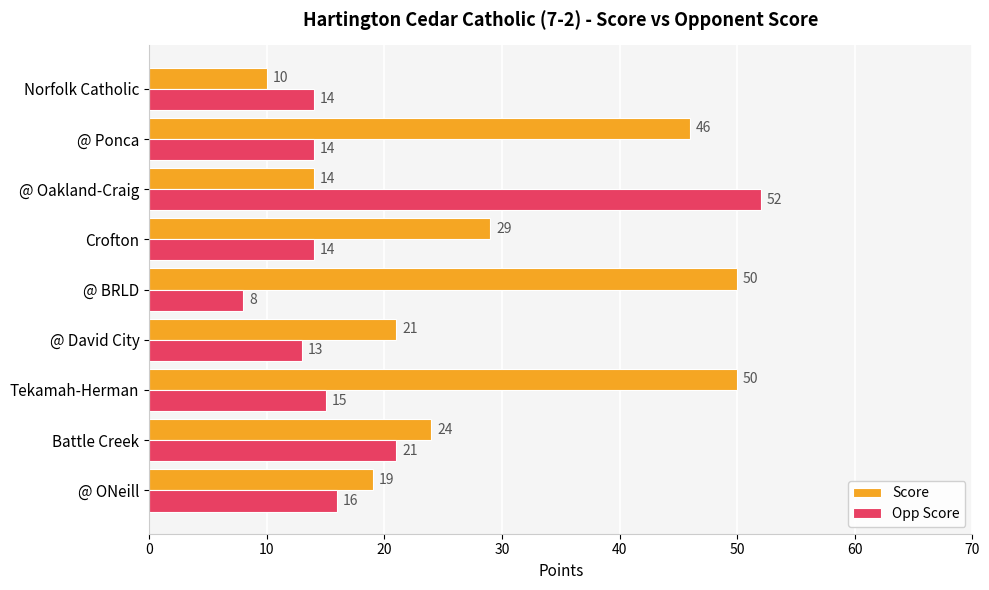

How many series are shown in this chart?

2